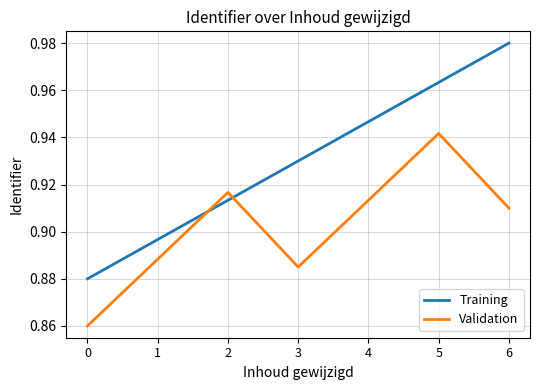

List the series in order of their overall mean, lowest first.

Validation, Training